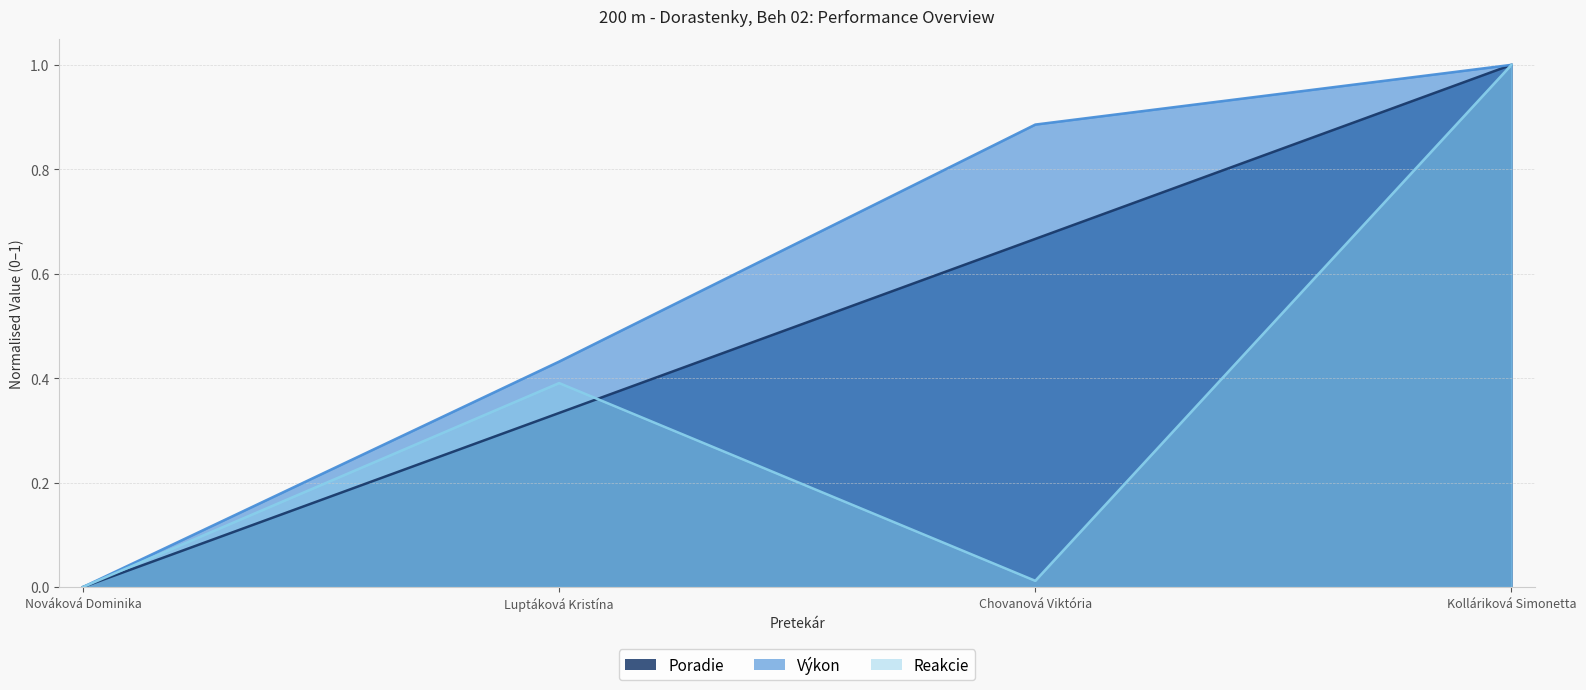

Which has a higher value, Nováková Dominika or Luptáková Kristína?

Luptáková Kristína